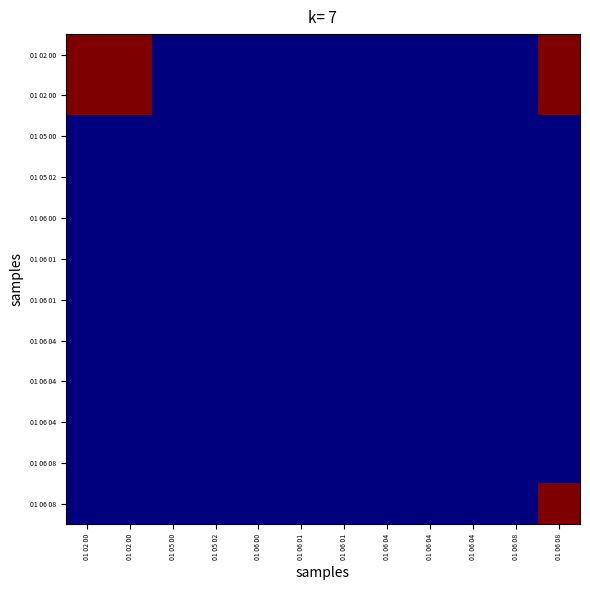

What is the greatest value displayed?

60339.4